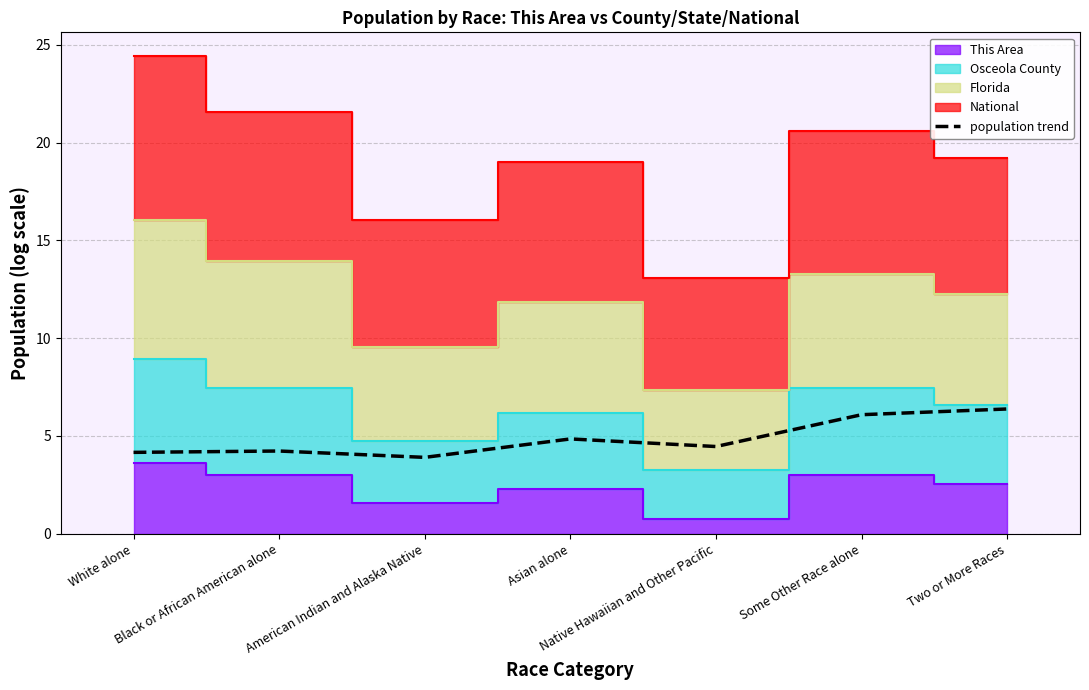

What is the difference between the maximum and minimum values?

2.5